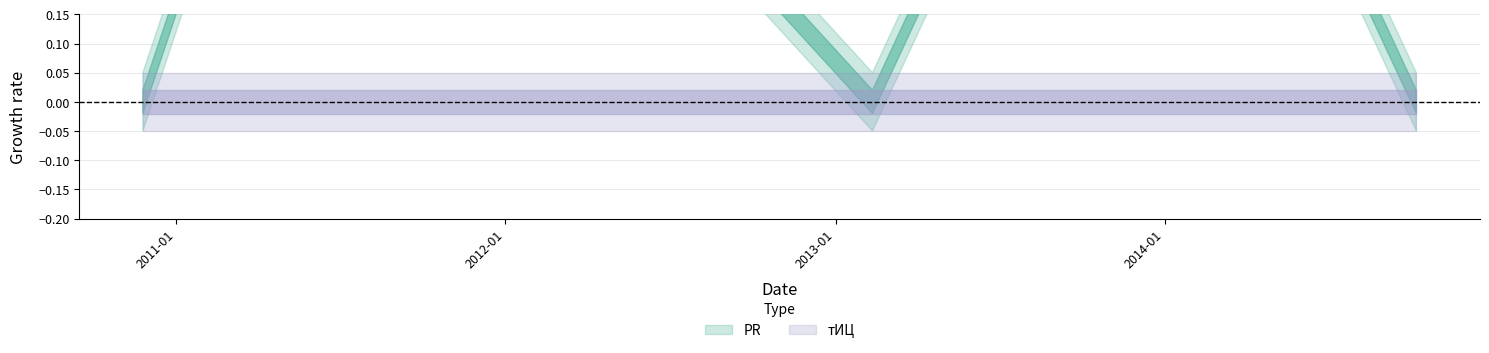

Reading left to right, what are all the values shown in this chart?

PR: 0	1	0	1	0
тИЦ: 0	0	0	0	0